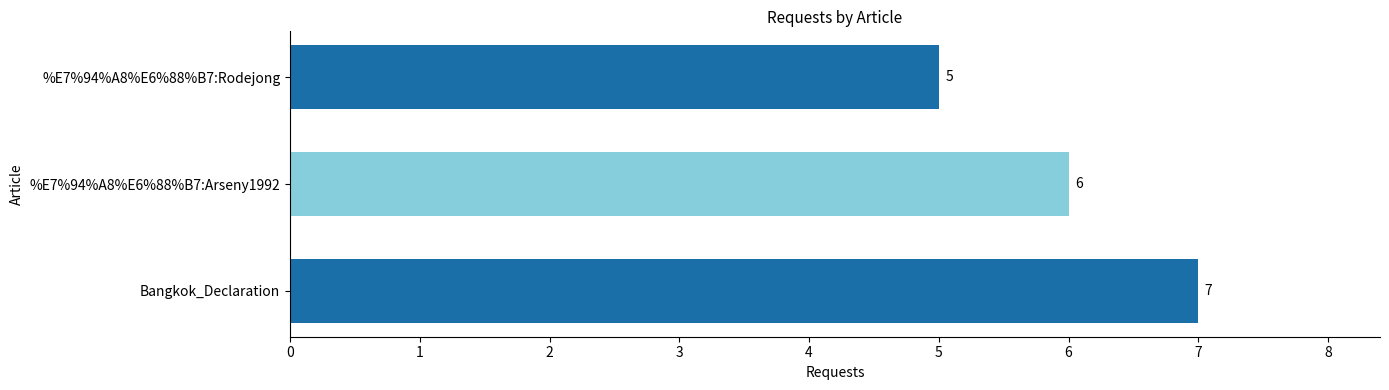

How many categories are shown in the chart?

1